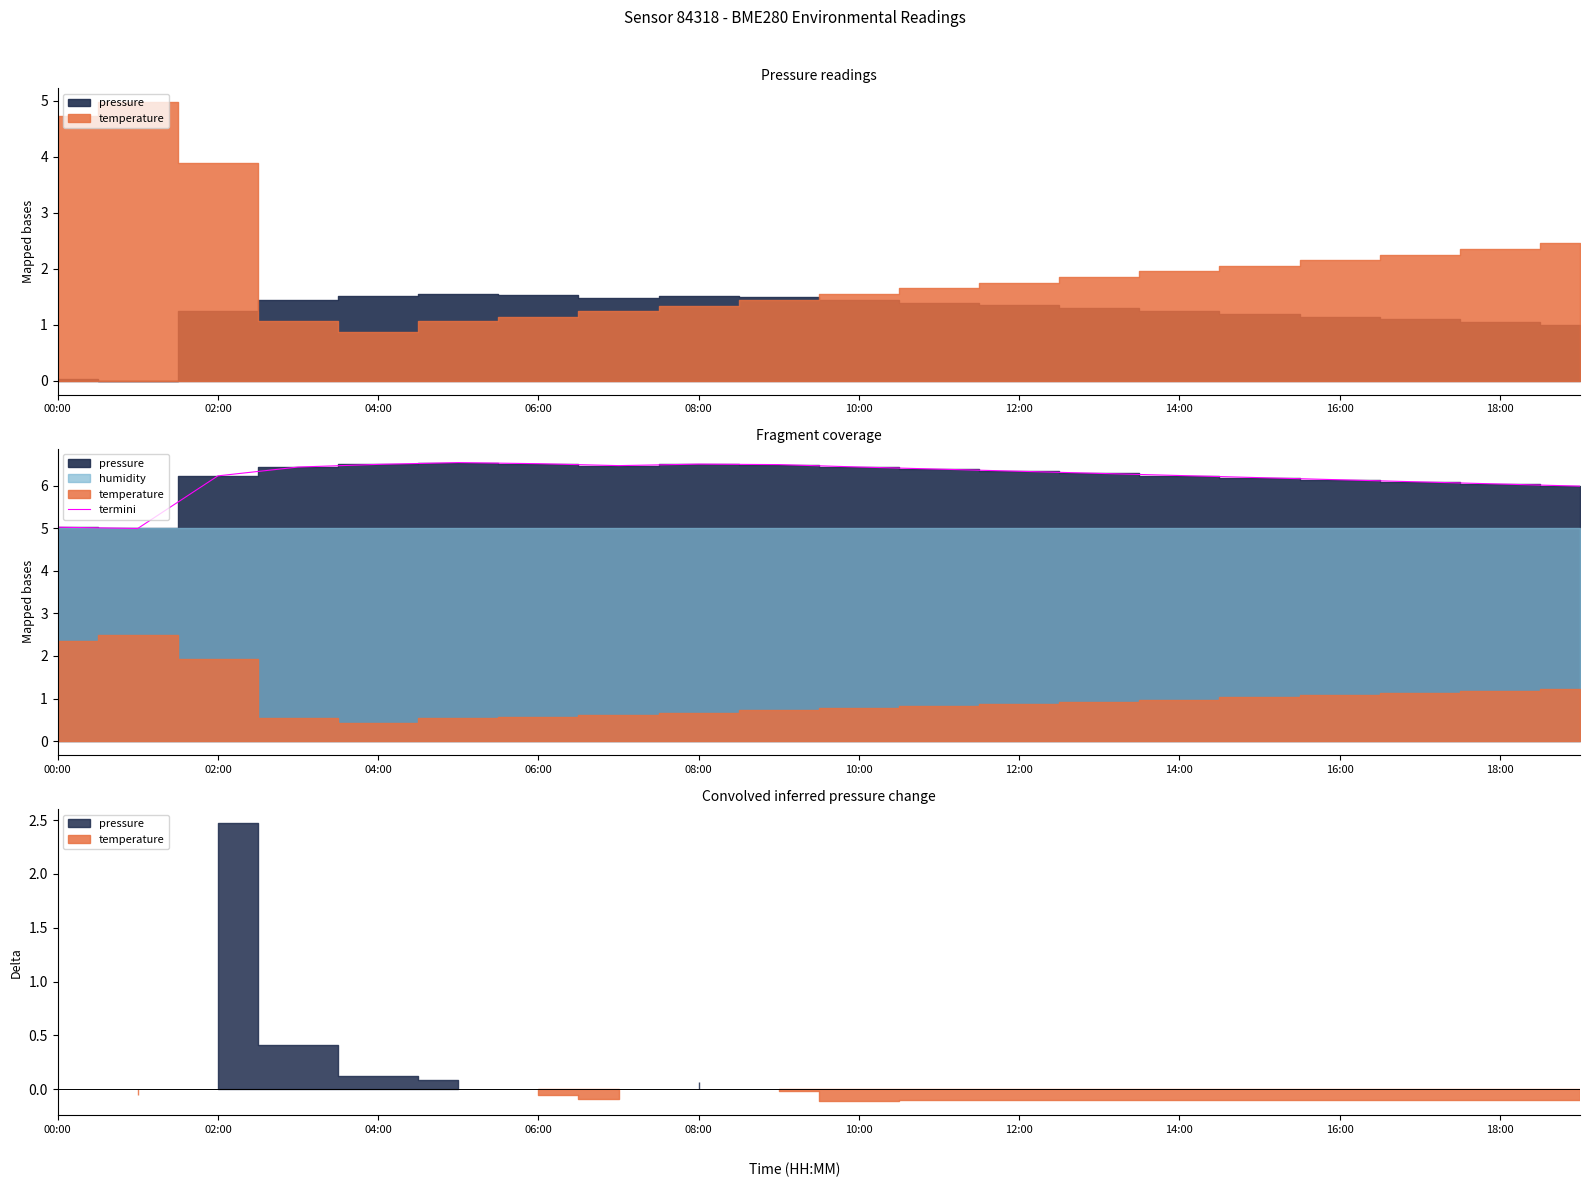

Does the chart have visible grid lines?

No